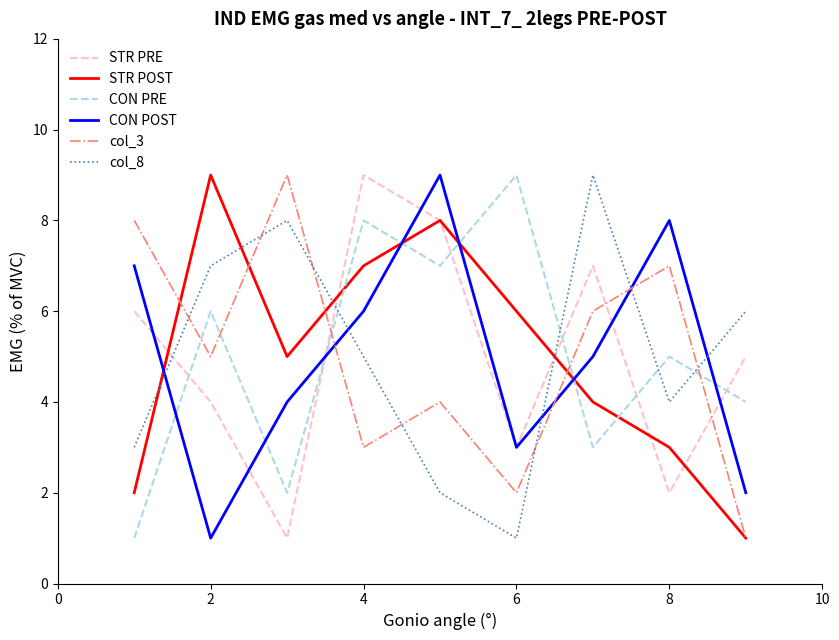

Reading left to right, what are all the values shown in this chart?

STR PRE: 6	4	1	9	8	3	7	2	5
STR POST: 2	9	5	7	8	6	4	3	1
CON PRE: 1	6	2	8	7	9	3	5	4
CON POST: 7	1	4	6	9	3	5	8	2
col_3: 8	5	9	3	4	2	6	7	1
col_8: 3	7	8	5	2	1	9	4	6